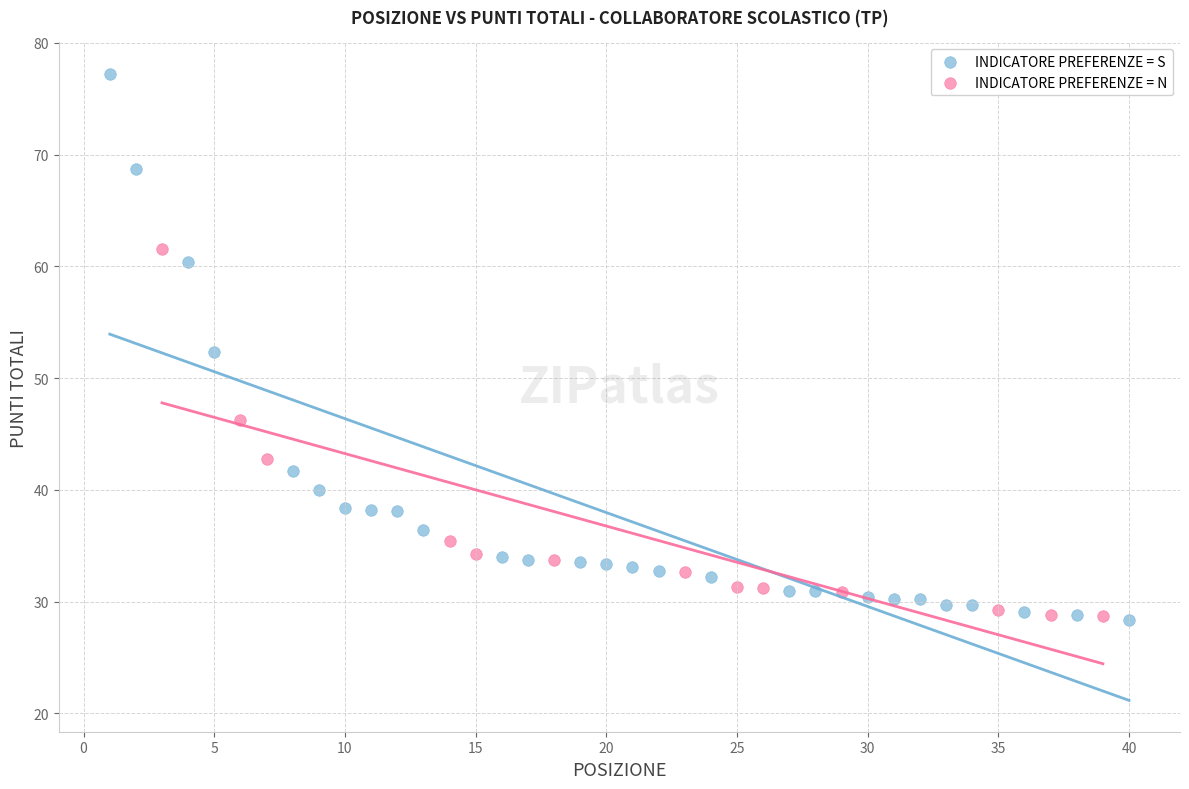

Which series contains the highest Y value?

INDICATORE PREFERENZE = S